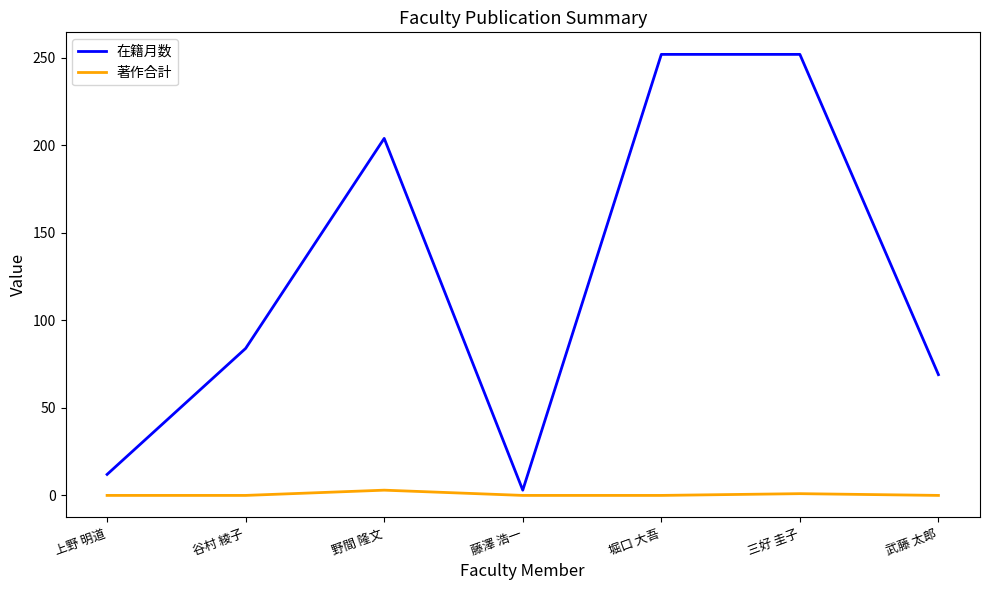

Count the number of categories in the chart.

7